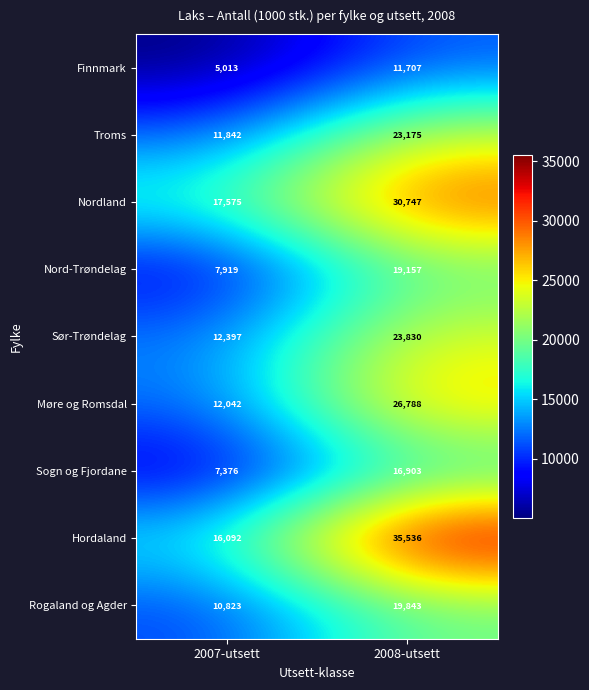

What value does the Nord-Trøndelag series have at 2007-utsett?

7919